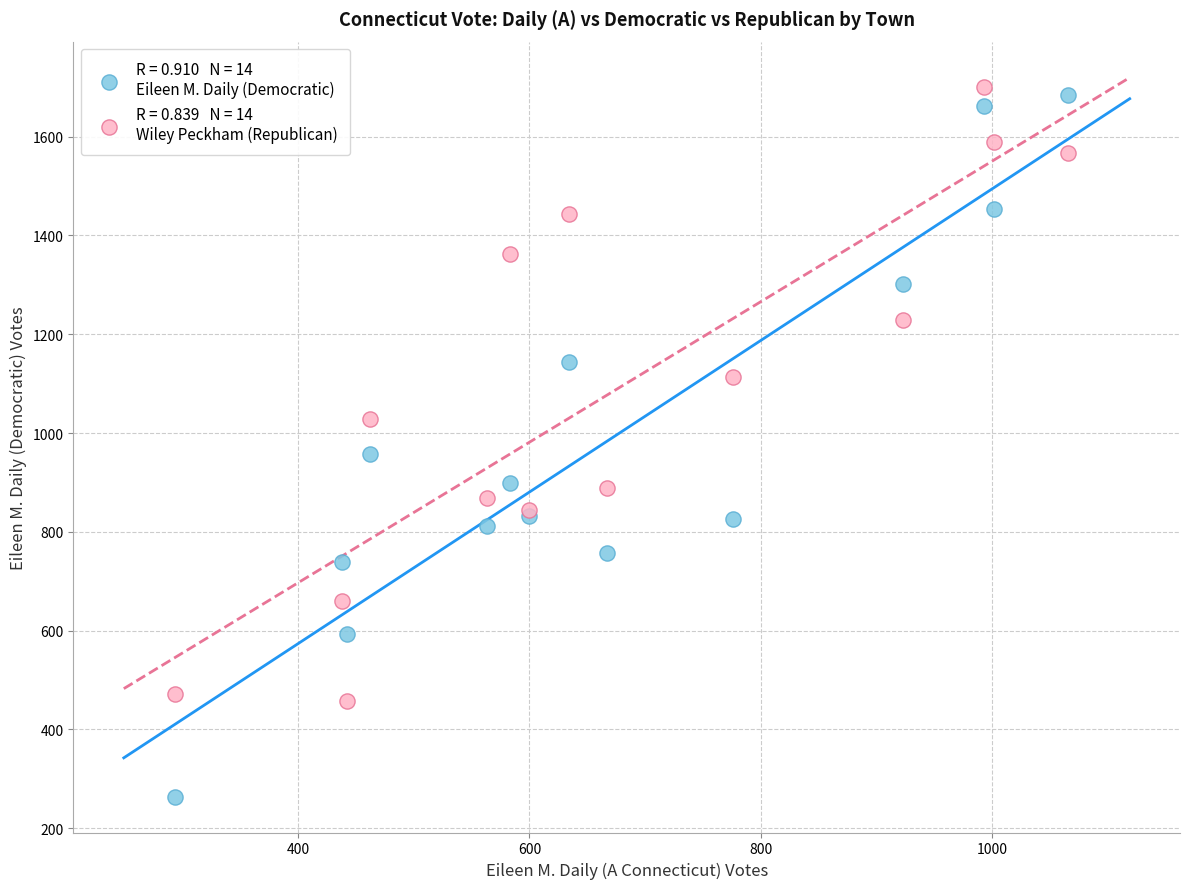

Across all series, what Y value is closest to 982?

957